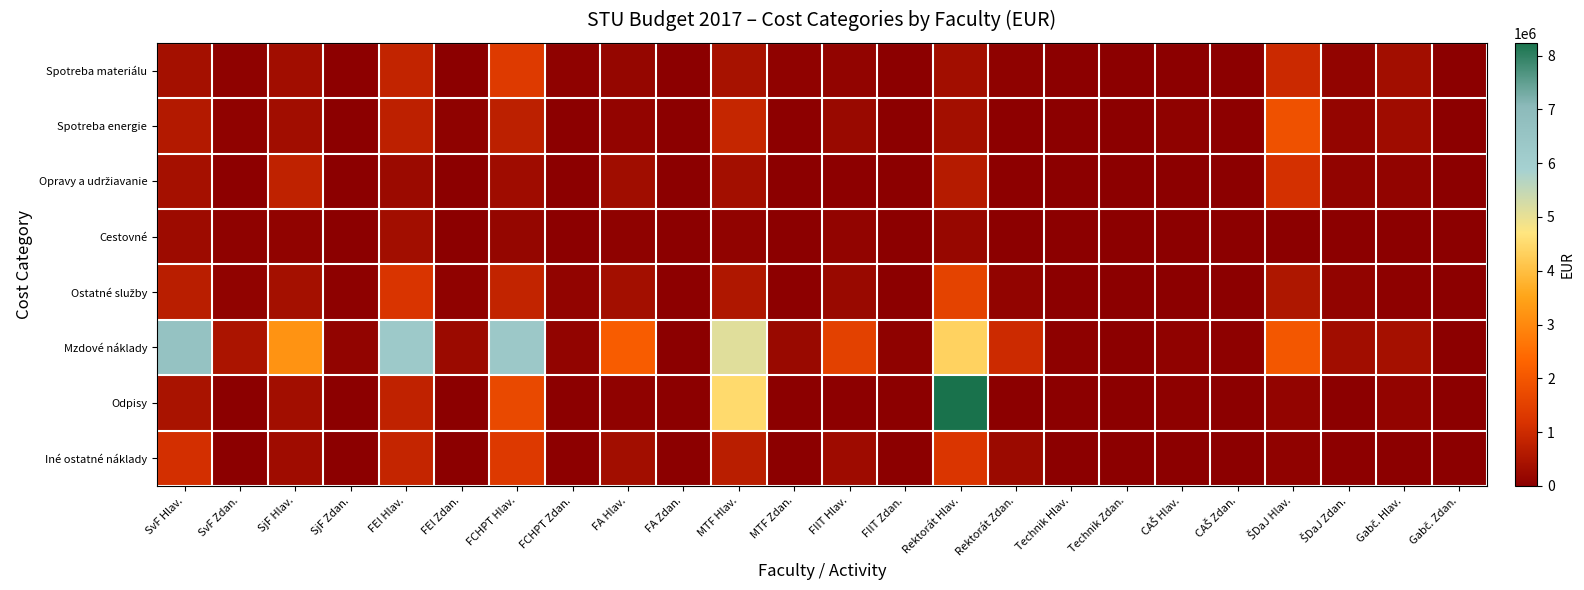

Which series changed the most between SjF Hlav. and Rektorát Zdan.?

Mzdové náklady